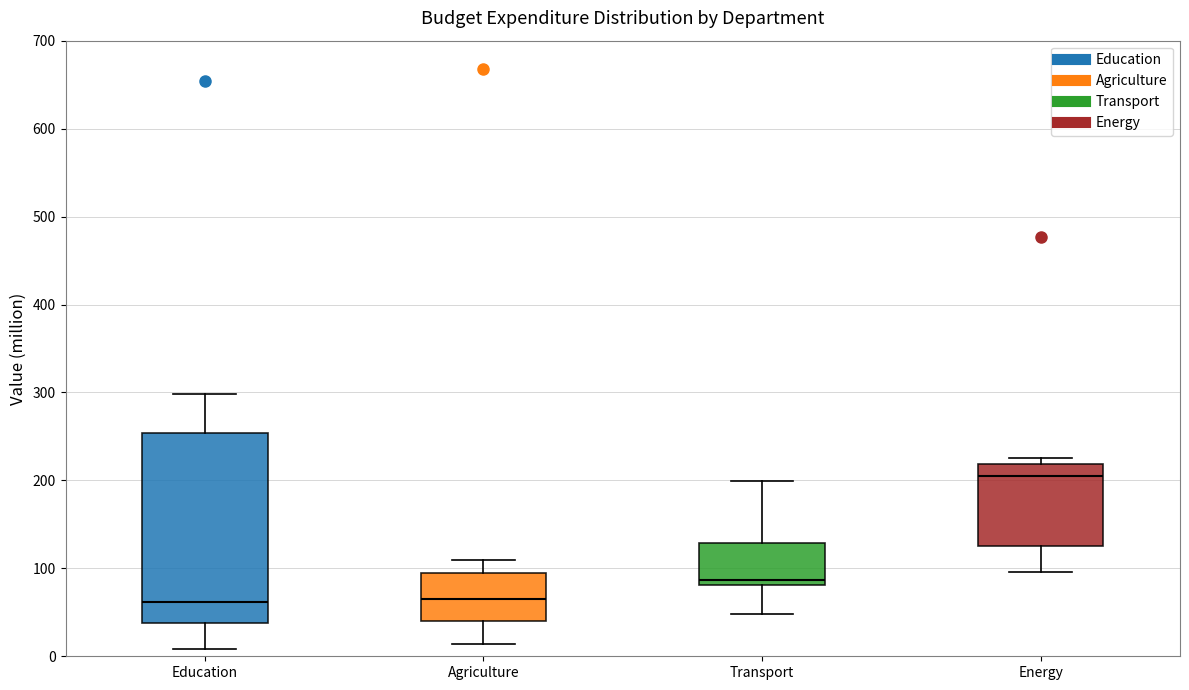

Reading left to right, read every box against the y-axis: the position of its median line, the range the box covers, and the ends of its whiskers. The values are not printed on the chart, so give them approximately, as read against the axis.

Education: median 60, box 40 to 250, whiskers 10 to 300
Agriculture: median 60, box 40 to 90, whiskers 10 to 110
Transport: median 90, box 80 to 130, whiskers 50 to 200
Energy: median 210, box 130 to 220, whiskers 100 to 220 (just above the box's upper edge)